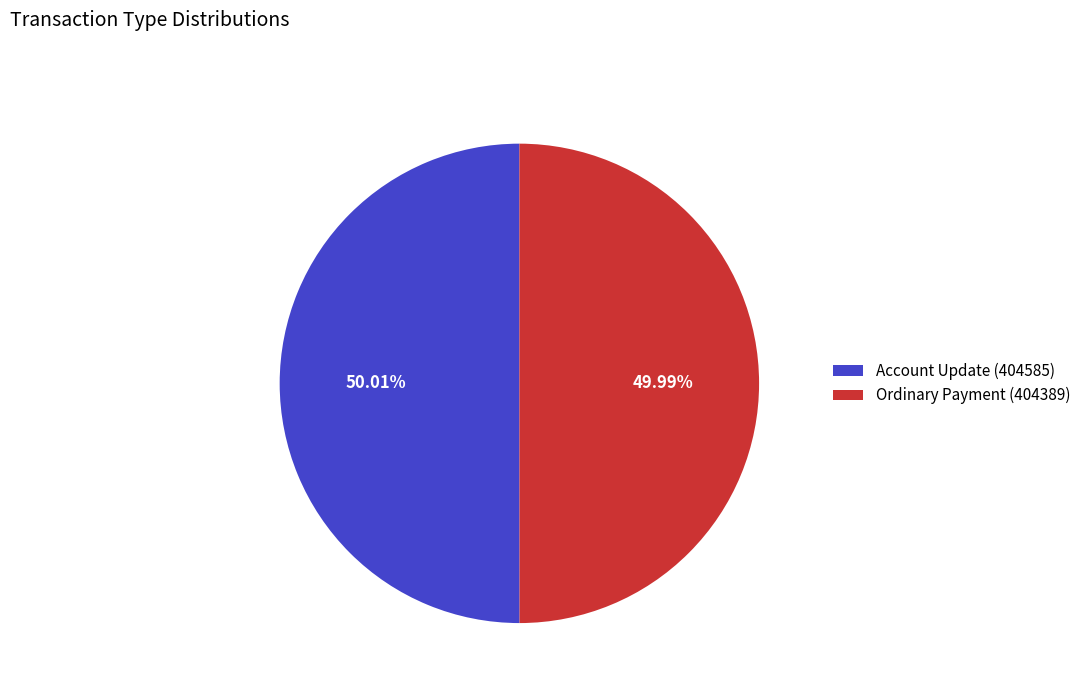

Approximately how many times larger is the value at Ordinary Payment (404389) compared to Account Update (404585)?

1.0